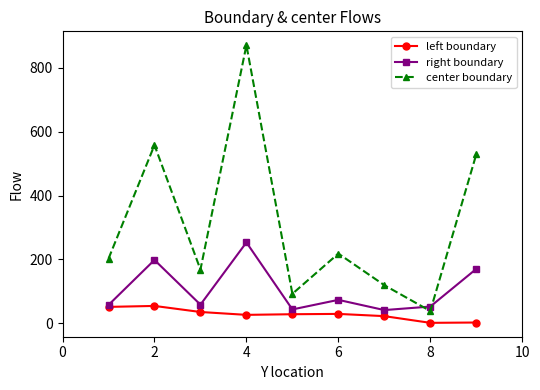

Rank the series by their average value, from highest to lowest.

center boundary, right boundary, left boundary